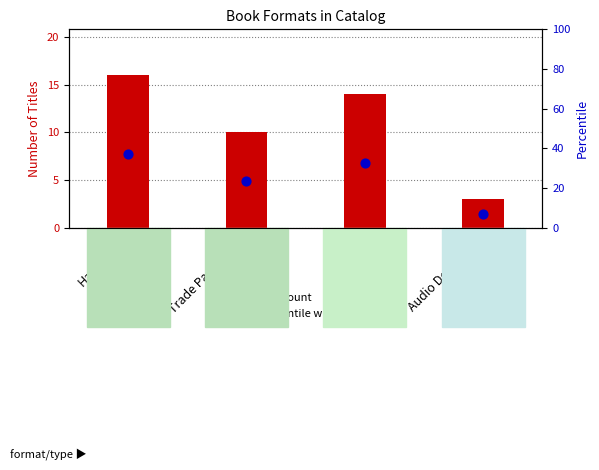

Which series contains the lowest Y value?

title count